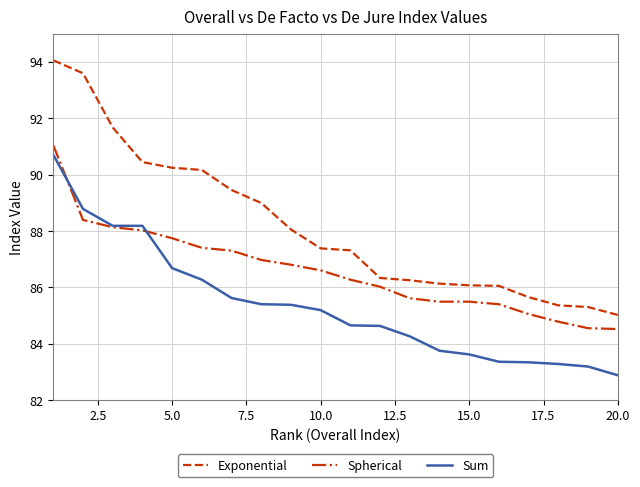

Rank the series by their average value, from lowest to highest.

Sum, Spherical, Exponential